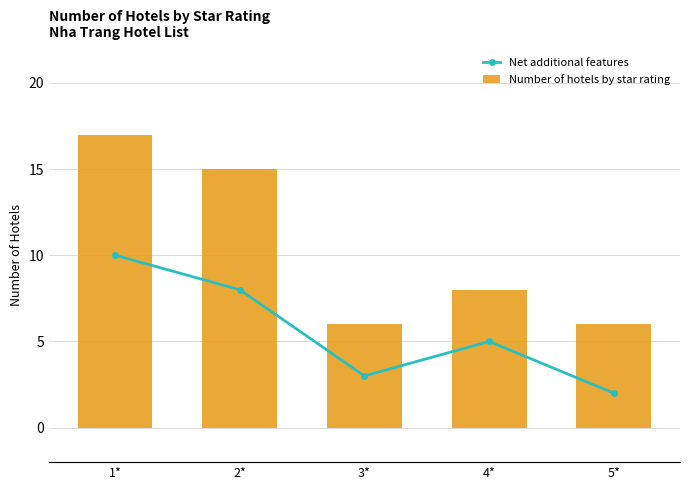

What is the maximum value shown in the chart?

17